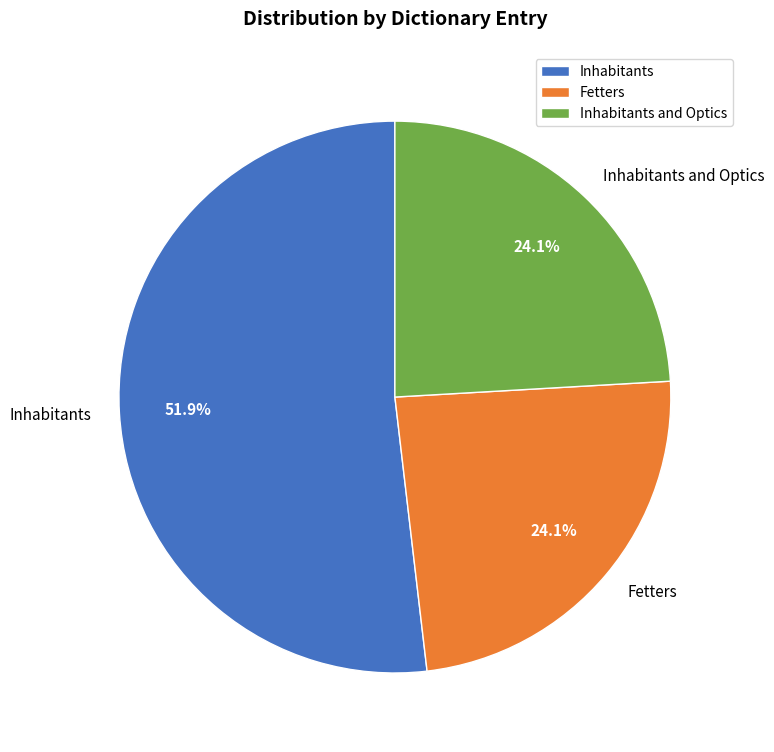

What is the largest slice in the pie chart?

Inhabitants